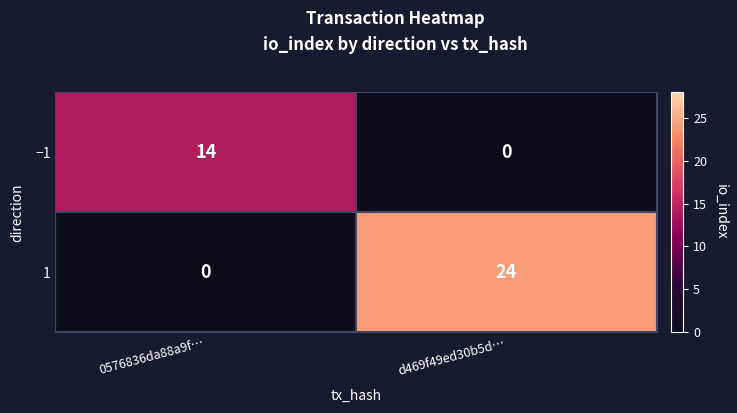

The value of 1 at 0576836da88a9f… is -11. True or false?

False